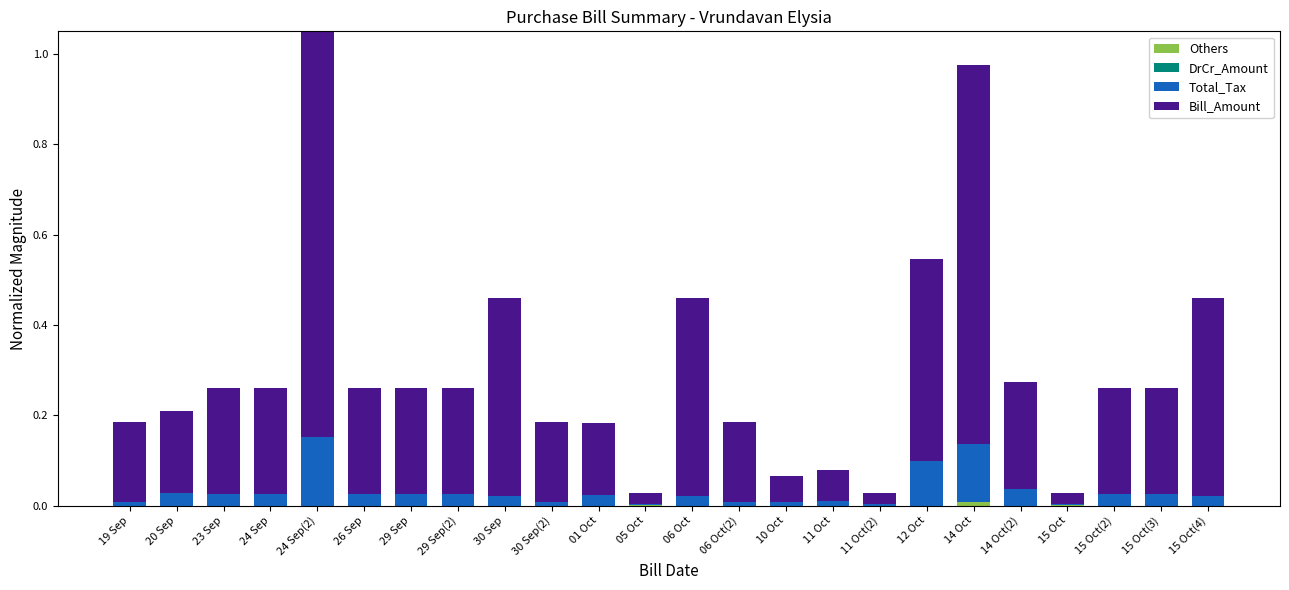

At how many categories does at least one series exceed 0?

24